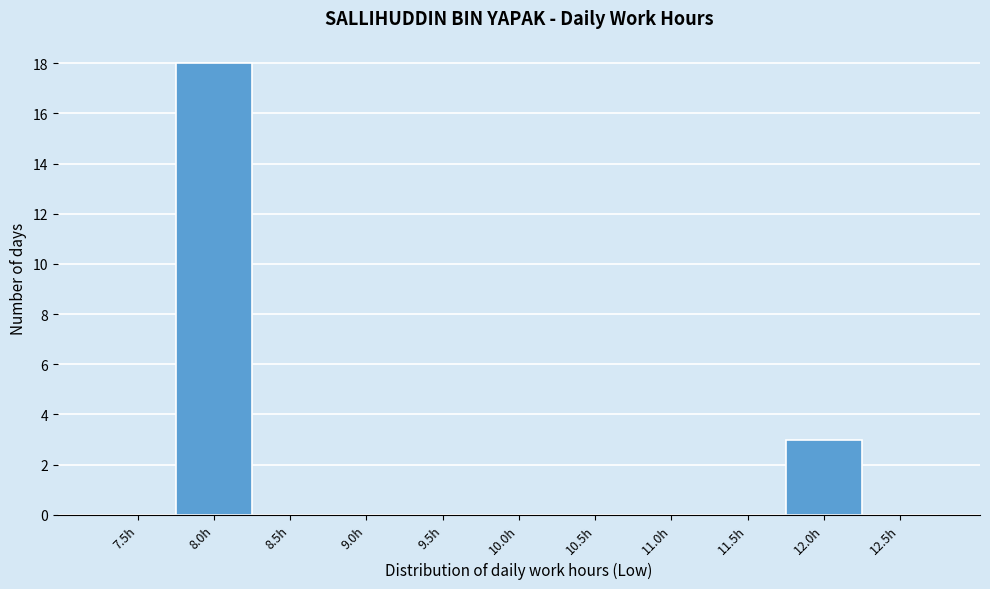

Reading right to left, what are all the values shown in this chart?

12.5h=0	12.0h=3	11.5h=0	11.0h=0	10.5h=0	10.0h=0	9.5h=0	9.0h=0	8.5h=0	8.0h=18	7.5h=0